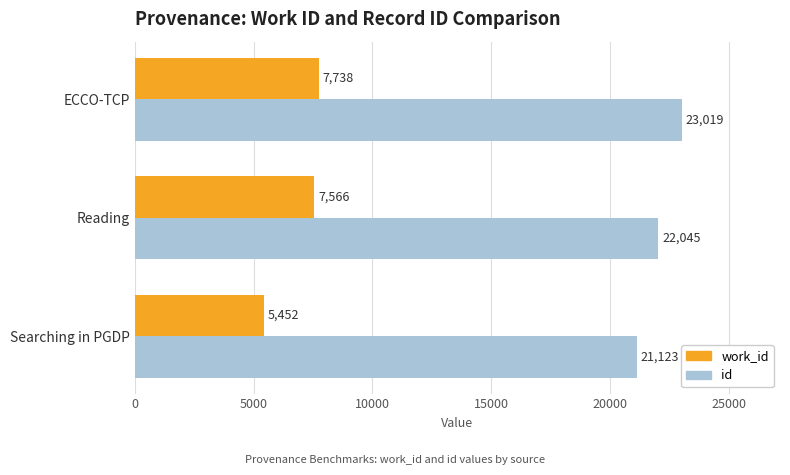

Rank the categories by work_id value from highest to lowest.

ECCO-TCP, Reading, Searching in PGDP